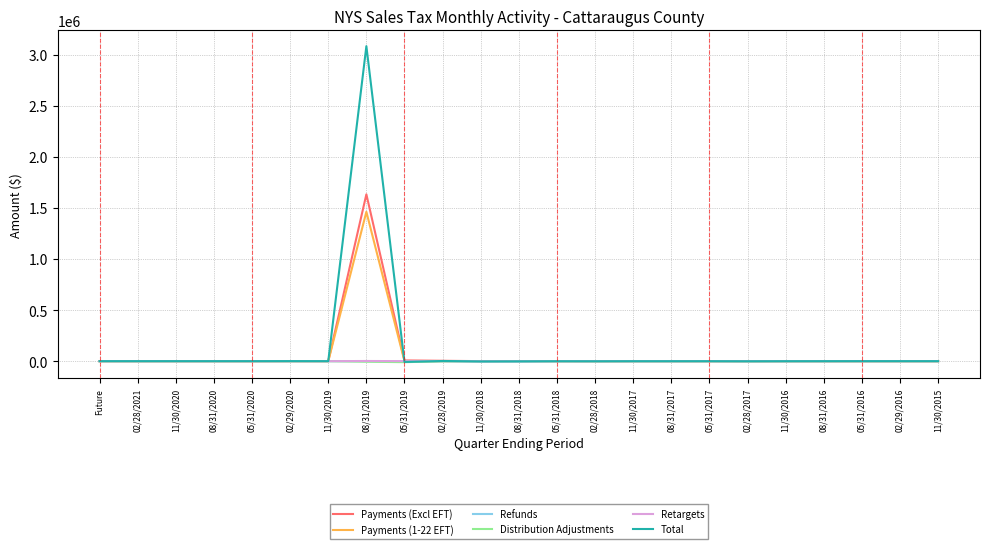

At which category is the sum across all series the highest?

08/31/2019